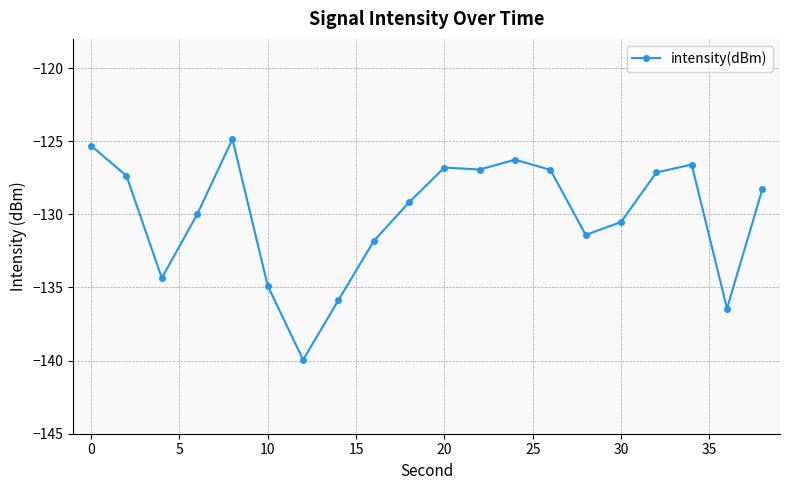

True or false: there are more than 1 points higher than both neighbors.

True